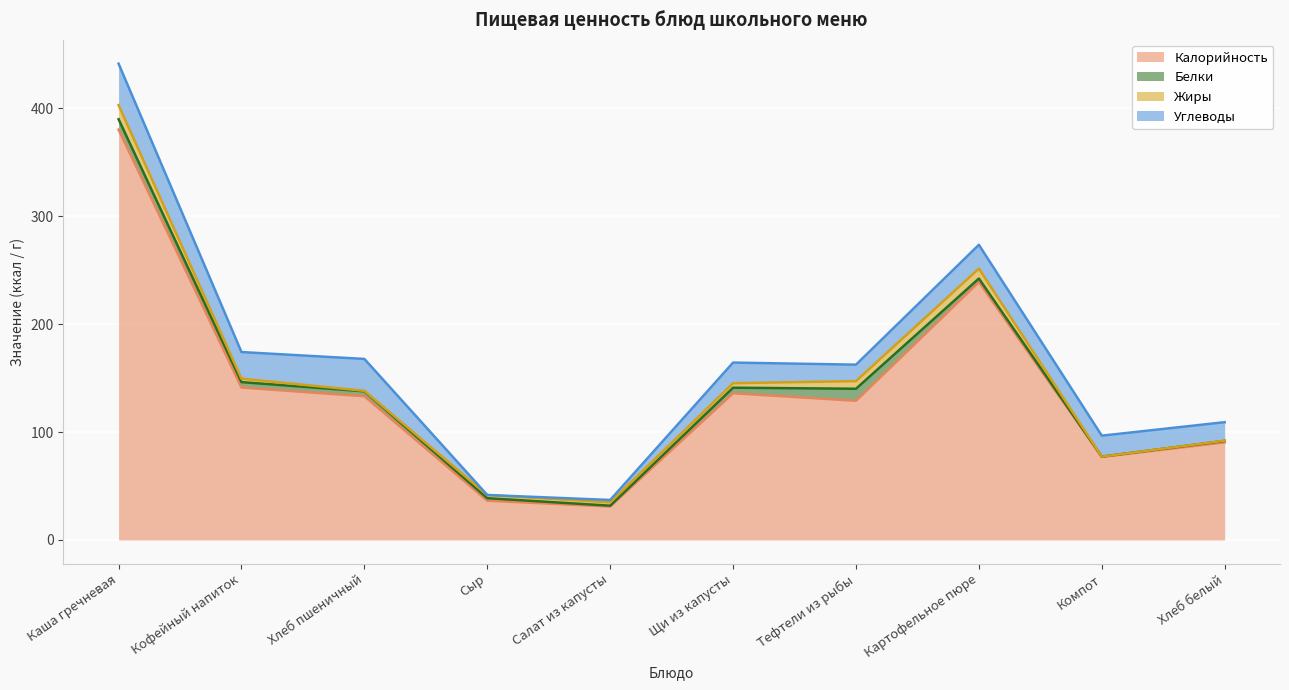

What is the total value across all series at Сыр?

41.7